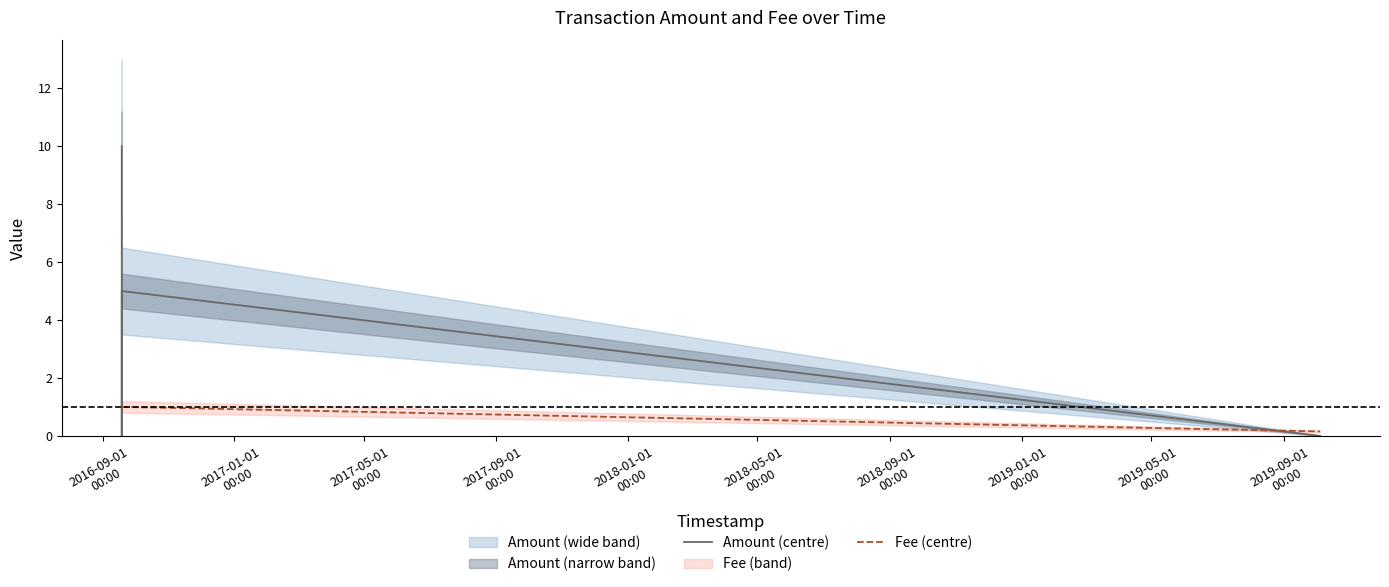

How many distinct data groups are displayed?

2